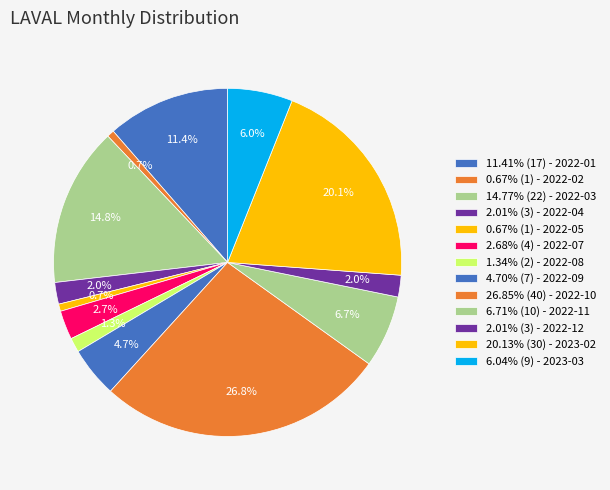

How many segments does this pie chart have?

13